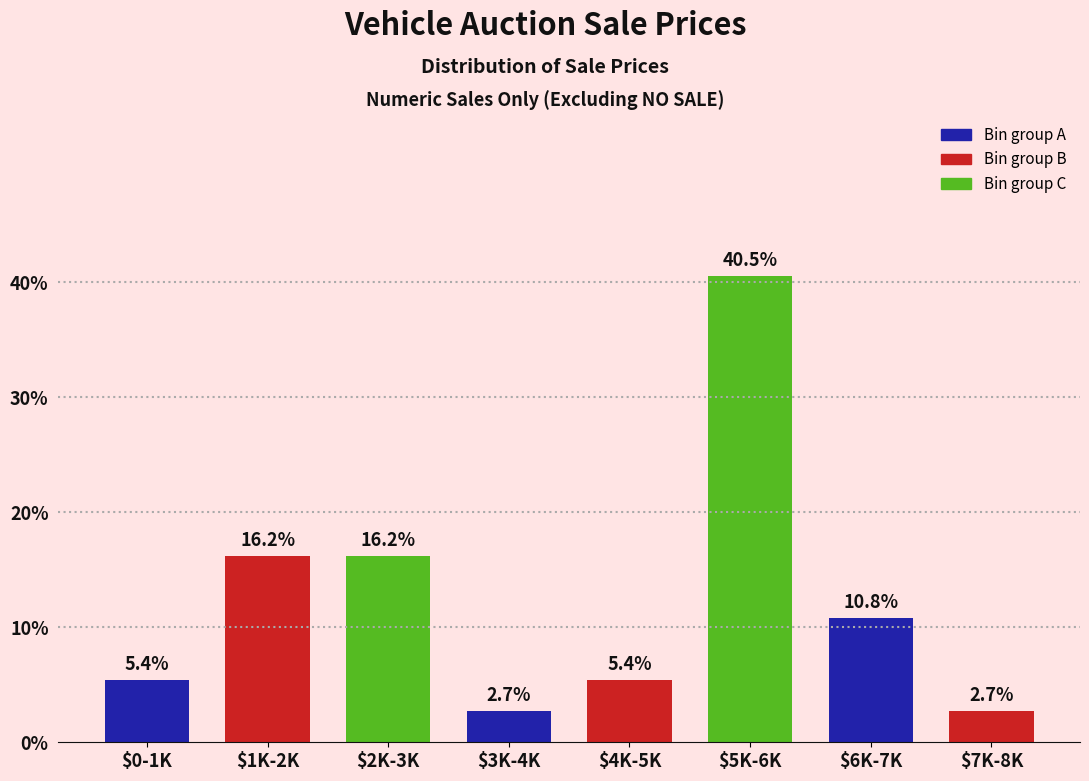

Reading left to right, transcribe all the data shown in this chart.

5.4	16.2	16.2	2.7	5.4	40.5	10.8	2.7